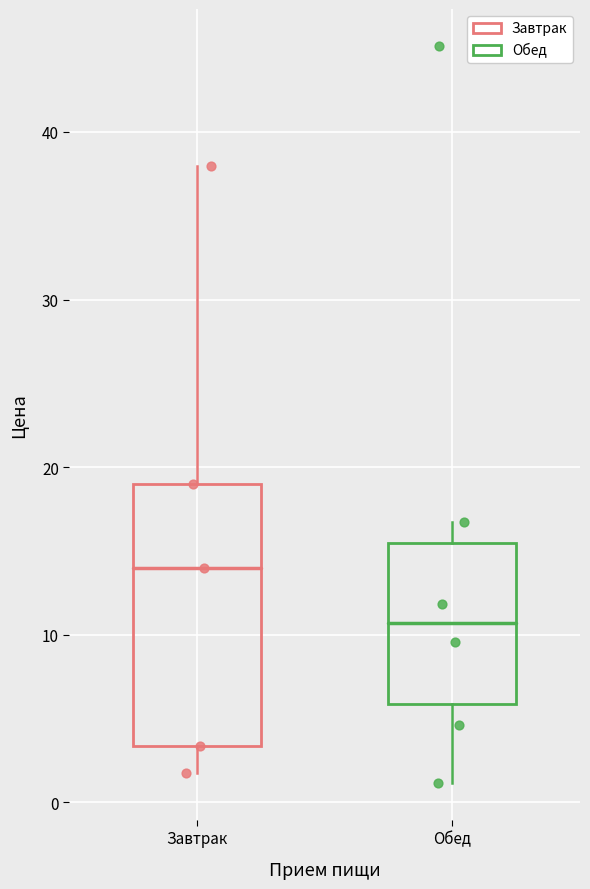

Reading left to right, read every box against the y-axis: the position of its median line, the range the box covers, and the ends of its whiskers. The values are not printed on the chart, so give them approximately, as read against the axis.

Завтрак: median 14, box 3 to 19, whiskers 2 to 38
Обед: median 11, box 6 to 16, whiskers 1 to 17